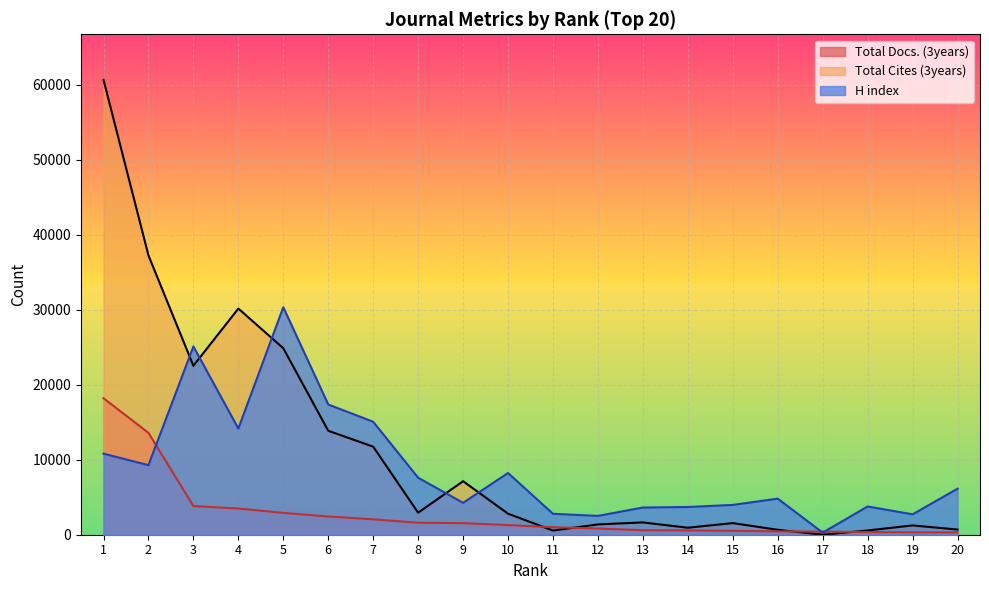

What is the total value across all series at 11?

4339.7